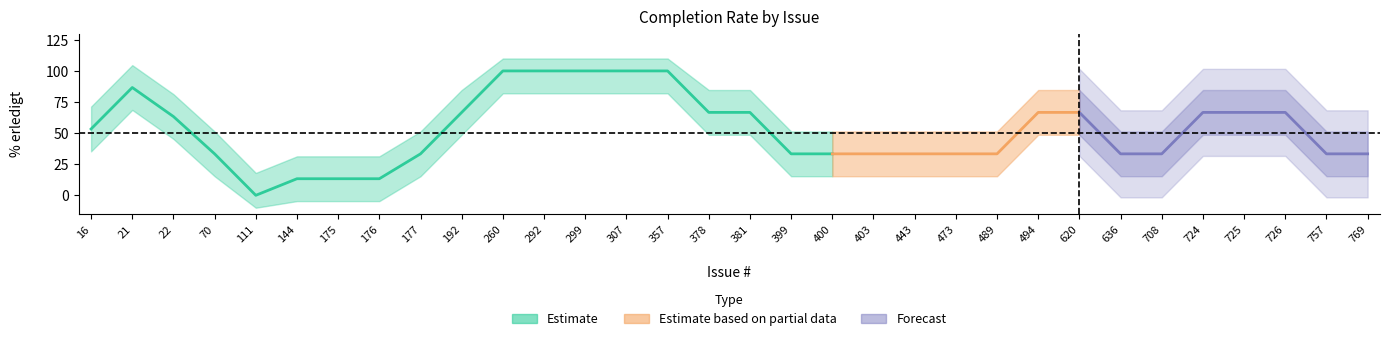

Does the chart have visible grid lines?

No